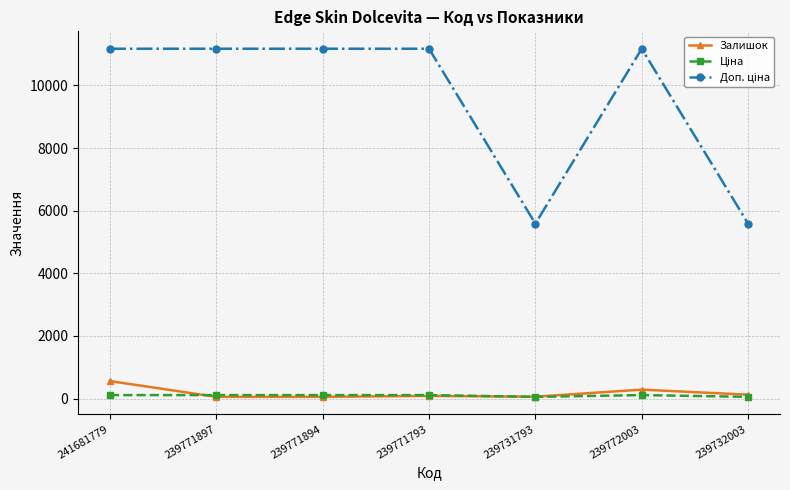

At how many categories does at least one series exceed 3857?

7